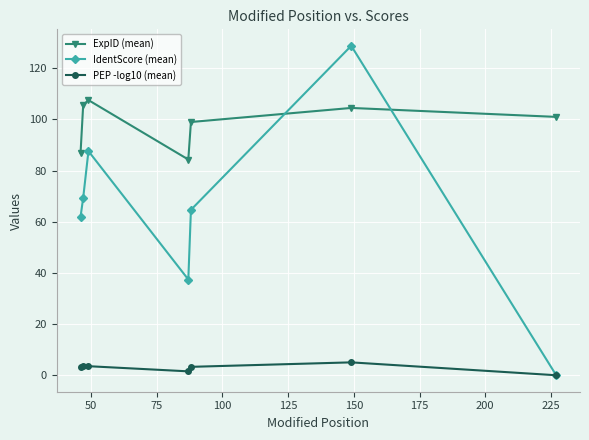

True or false: PEP -log10 (mean) and ExpID (mean) intersect in this chart.

False